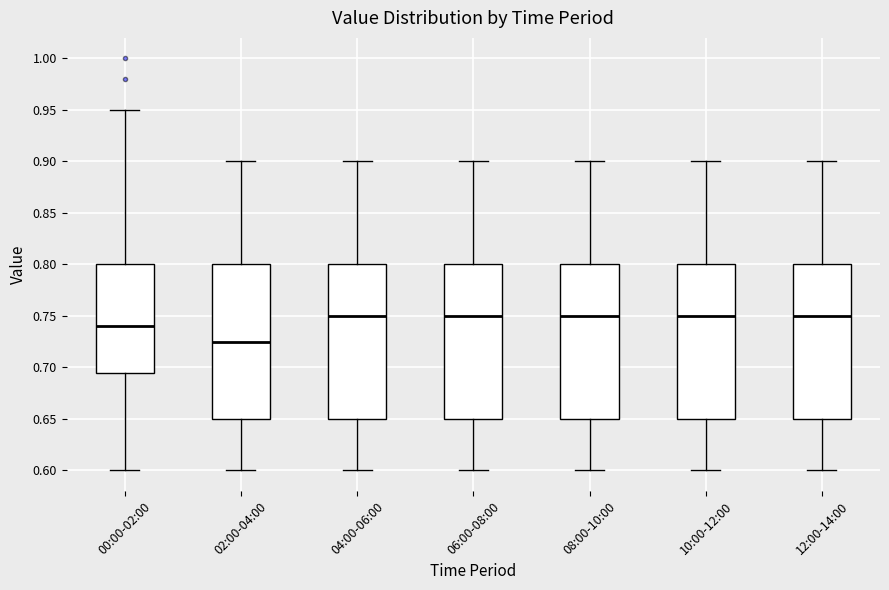

Reading left to right, transcribe this box plot: for each box, give where its median line is, the range the box spans, and where its two whiskers end, as read against the y-axis. The values are not printed on the chart, so give them approximately, as read against the axis.

00:00-02:00: median 0.740, box 0.695 to 0.800, whiskers 0.600 to 0.950
02:00-04:00: median 0.725, box 0.650 to 0.800, whiskers 0.600 to 0.900
04:00-06:00: median 0.750, box 0.650 to 0.800, whiskers 0.600 to 0.900
06:00-08:00: median 0.750, box 0.650 to 0.800, whiskers 0.600 to 0.900
08:00-10:00: median 0.750, box 0.650 to 0.800, whiskers 0.600 to 0.900
10:00-12:00: median 0.750, box 0.650 to 0.800, whiskers 0.600 to 0.900
12:00-14:00: median 0.750, box 0.650 to 0.800, whiskers 0.600 to 0.900